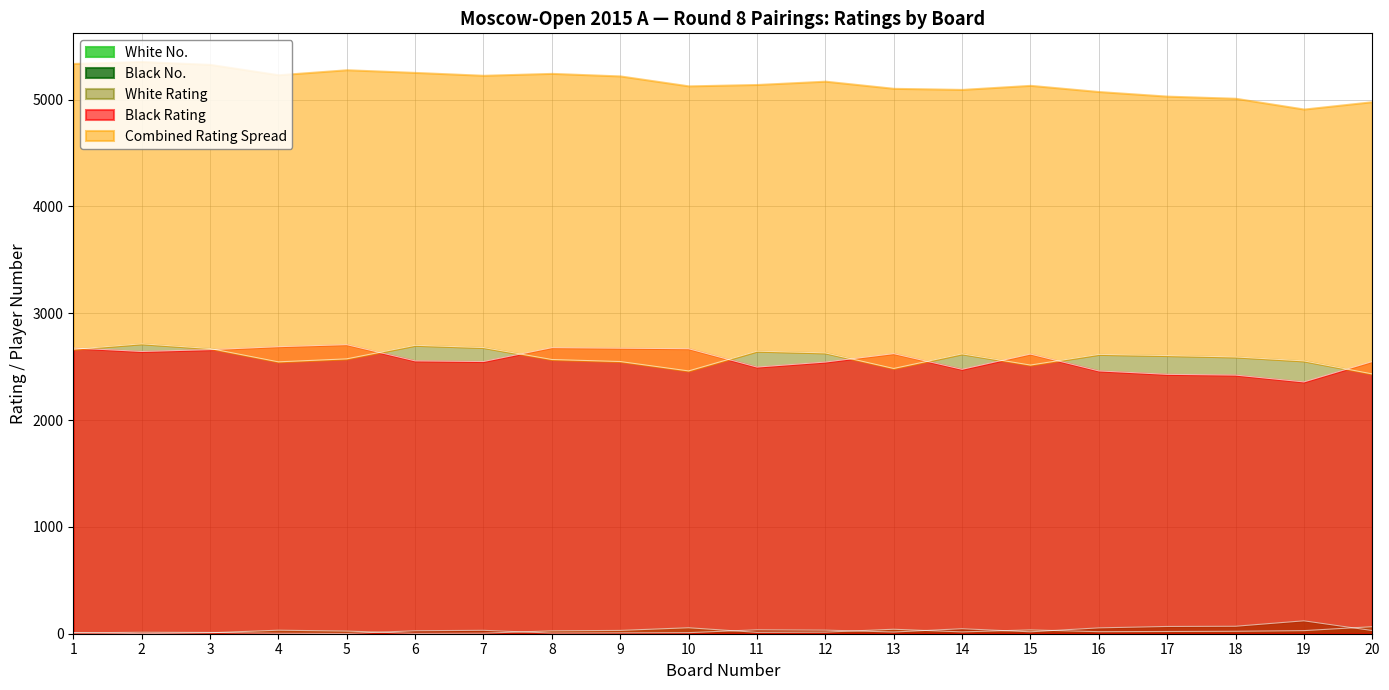

At which label does Black No. first exceed 28?

7